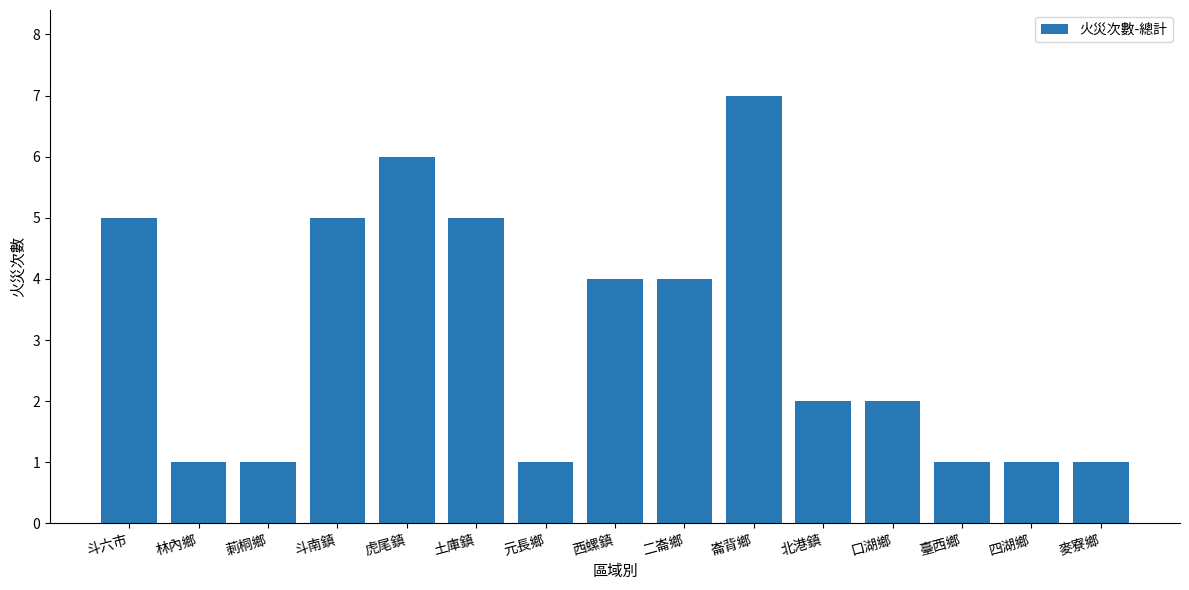

Which category has the highest value across all series?

崙背鄉